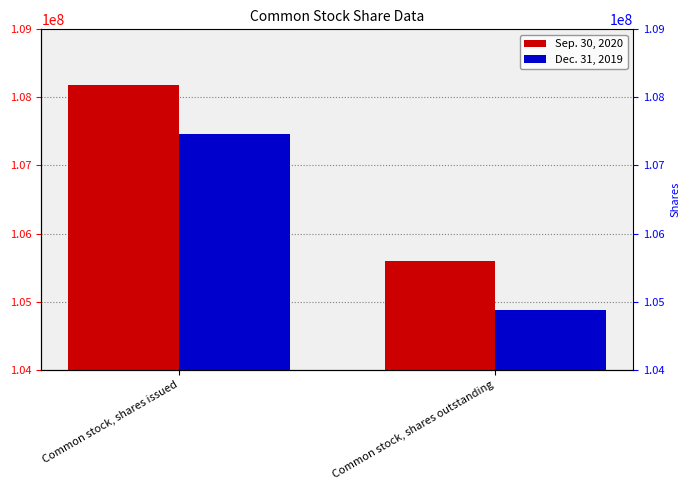

Which category has the lowest value across all series?

Common stock, shares outstanding